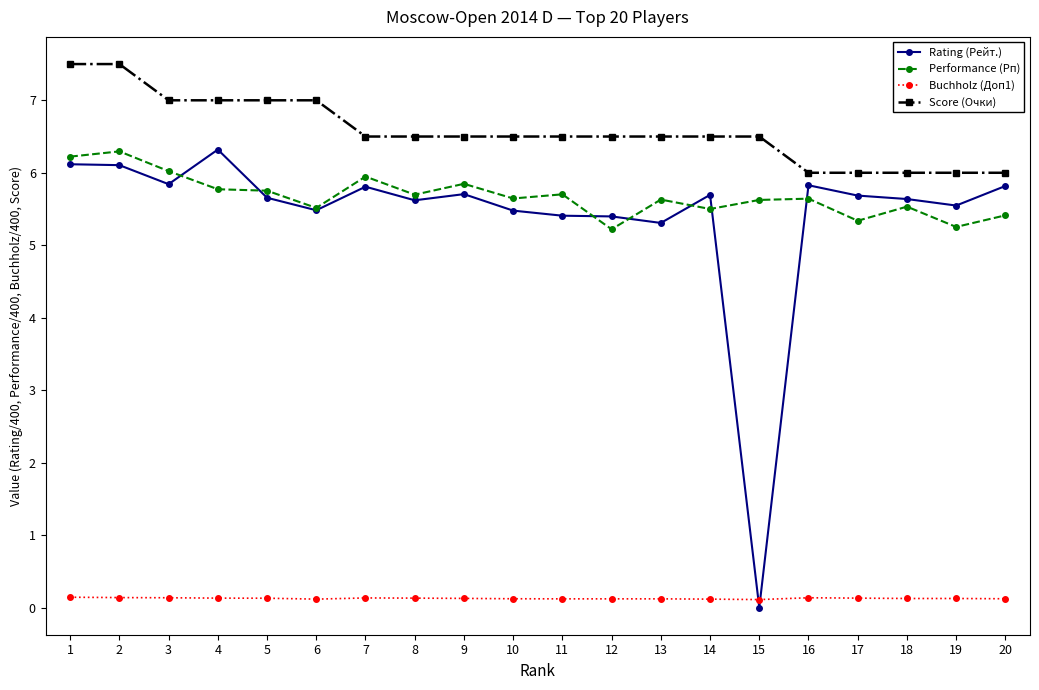

Which label corresponds to the smallest value in the chart?

15